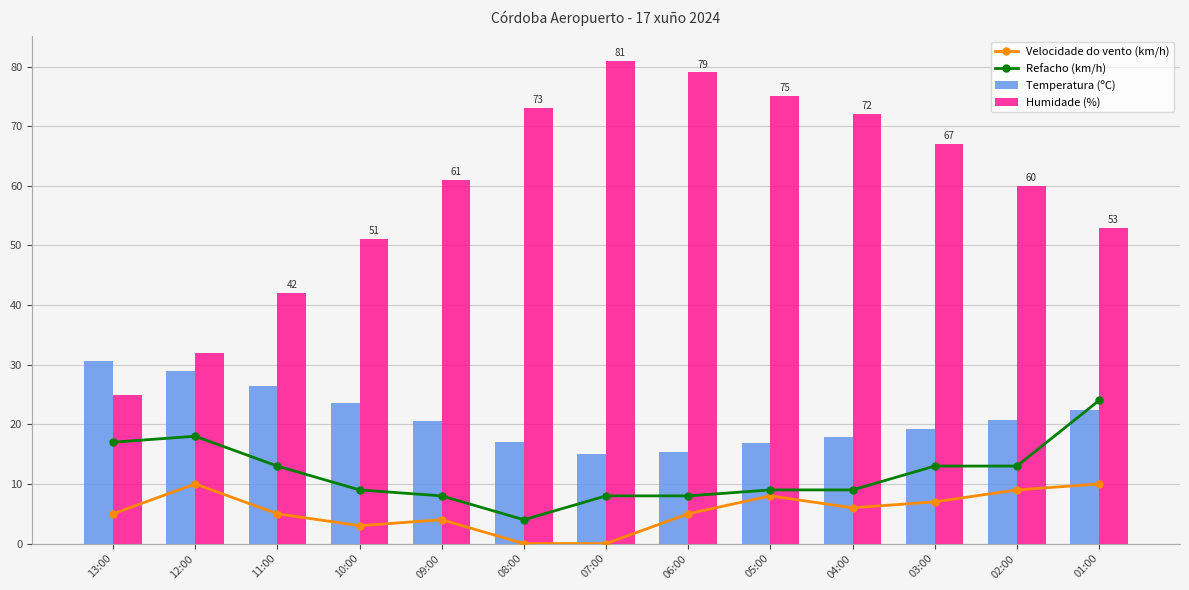

The value of Temperatura (ºC) at 06:00 is 15.4. True or false?

True